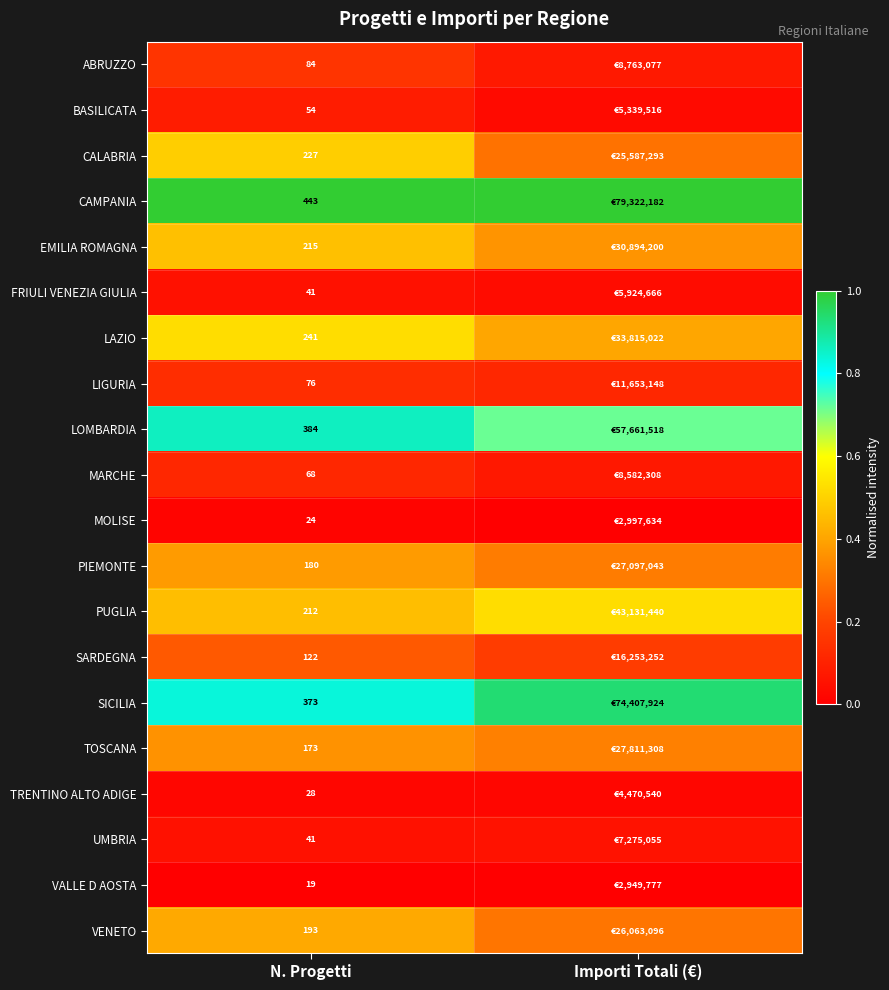

Is the value of SARDEGNA at N. Progetti greater than the value of UMBRIA at N. Progetti?

Yes